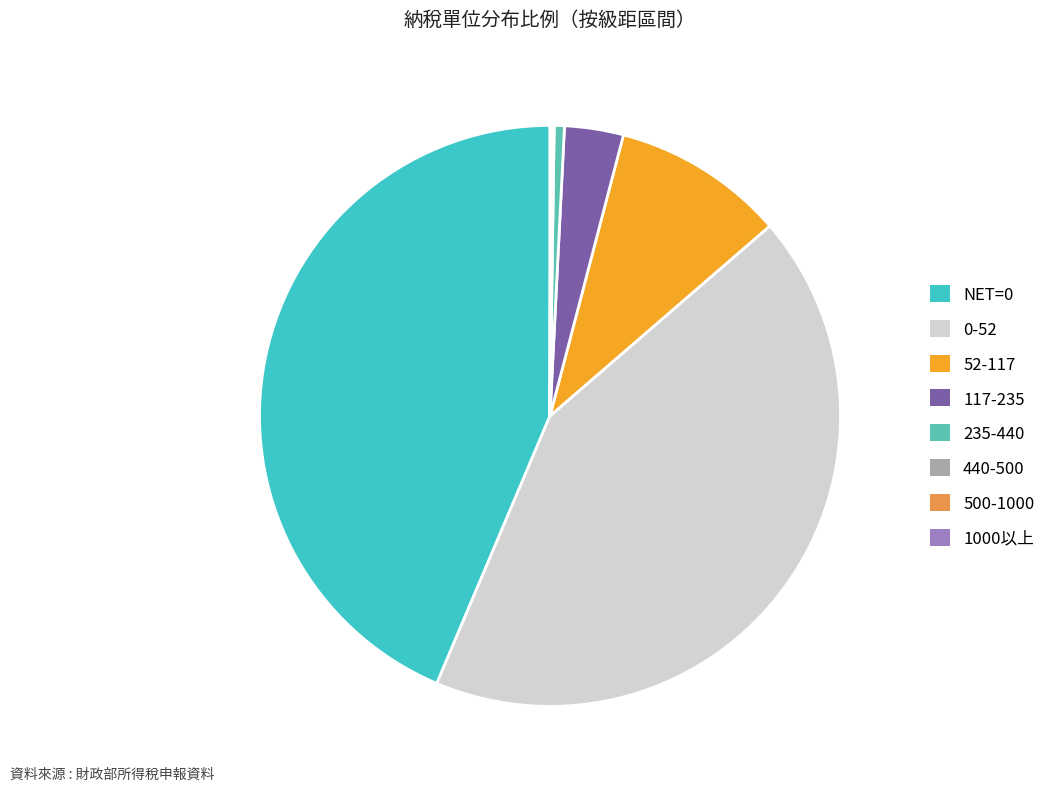

To the nearest percent, what is the difference between the 500-1000 and 117-235 slice percentages?

3%